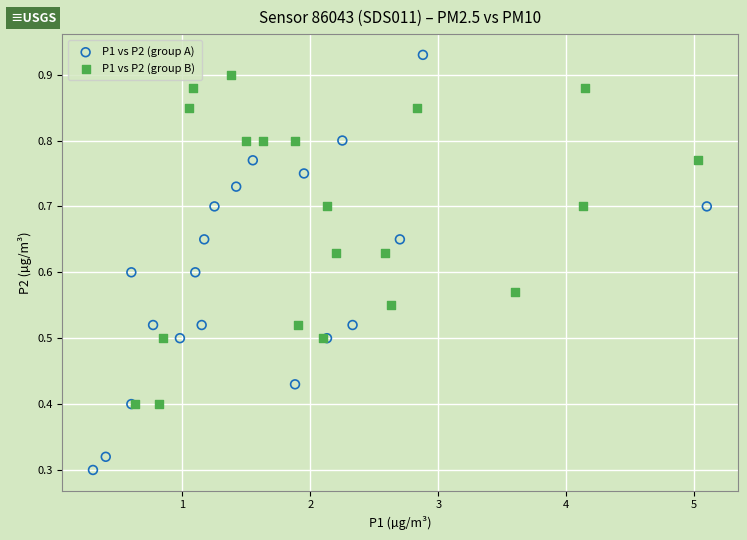

Which series reaches the maximum Y coordinate?

P1 vs P2 (group A)